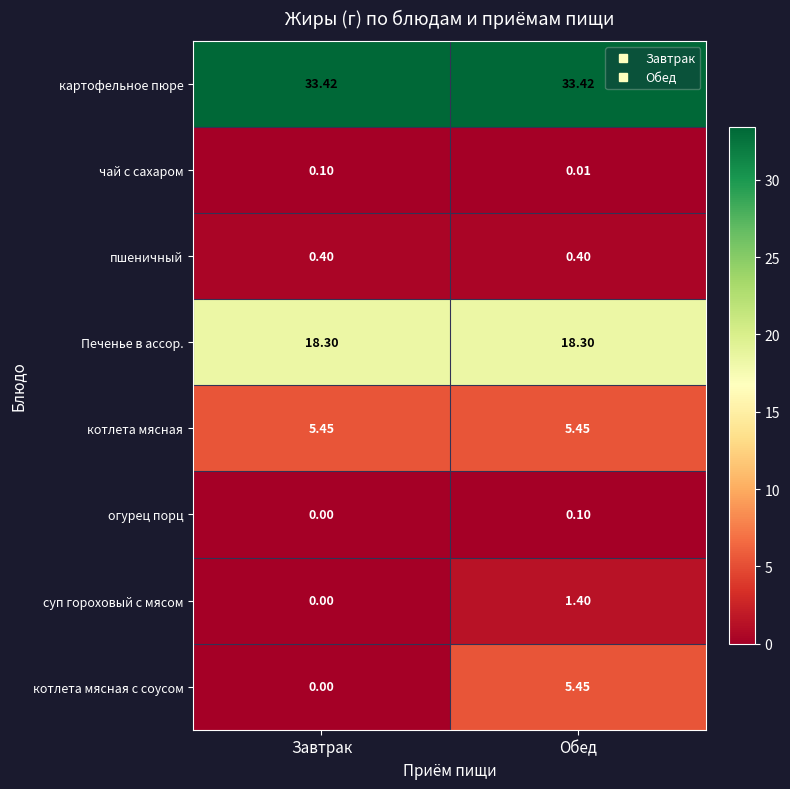

Which series has the widest spread of values?

котлета мясная с соусом